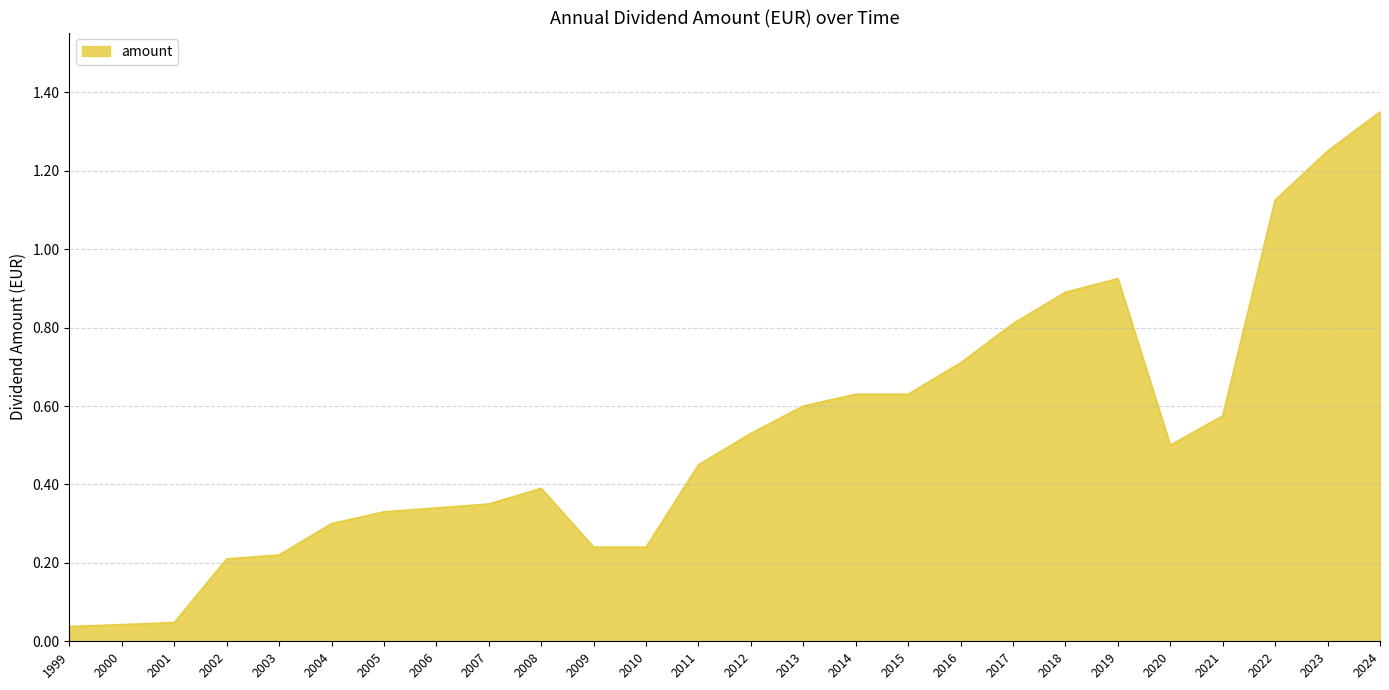

Between 2008 and 1999, which is larger?

2008